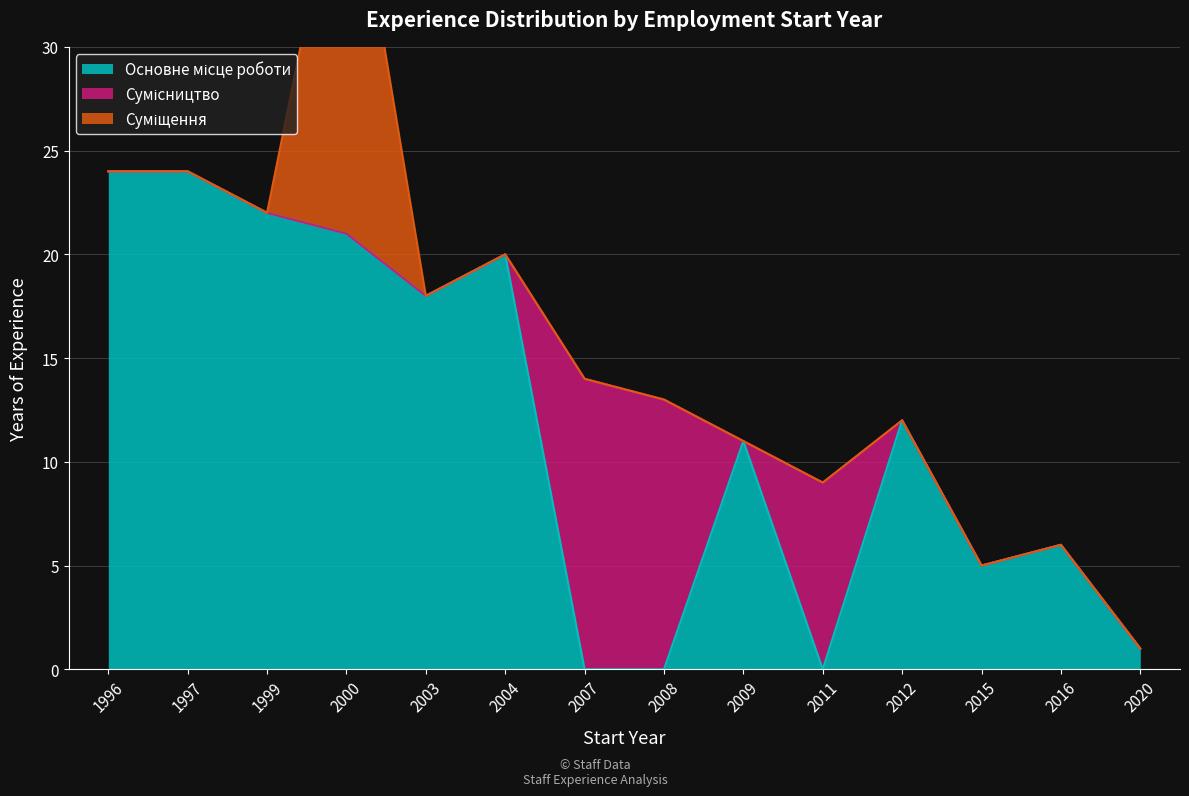

At which category is the sum across all series the highest?

2000